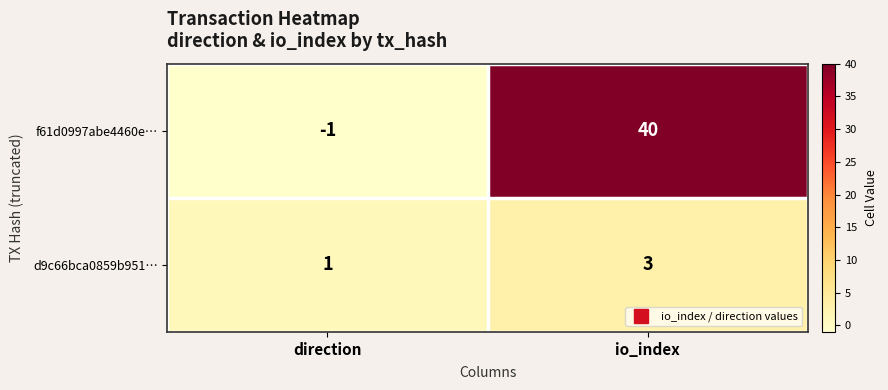

Where is d9c66bca0859b951… nearest to the value 2?

direction